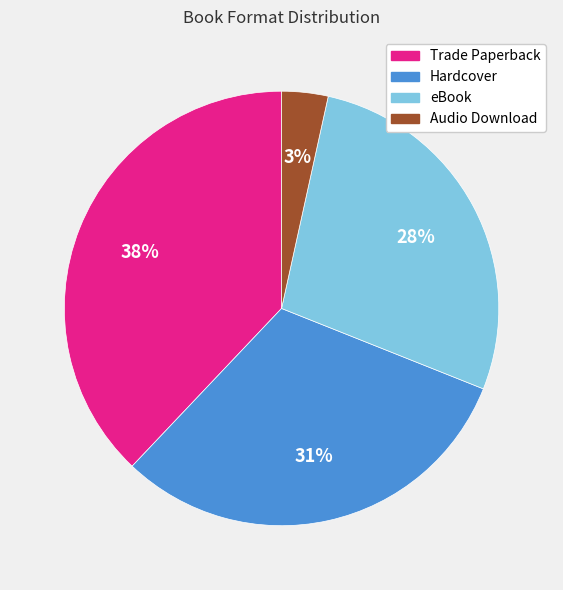

How many slices are in this pie chart?

4